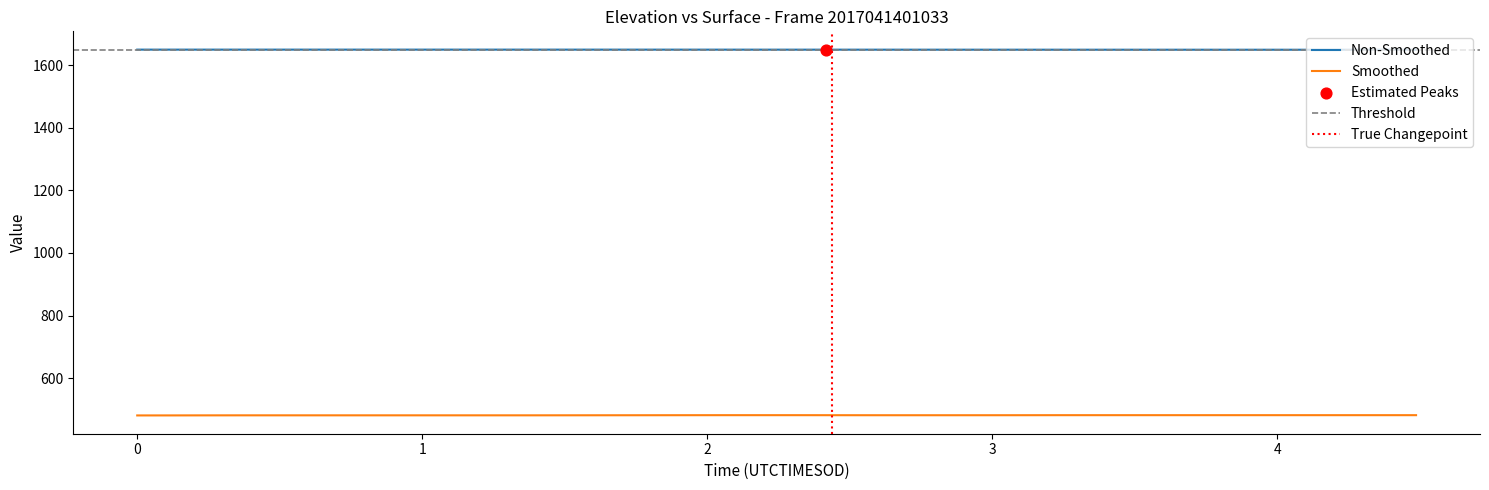

What is the minimum value for Smoothed?

480.8